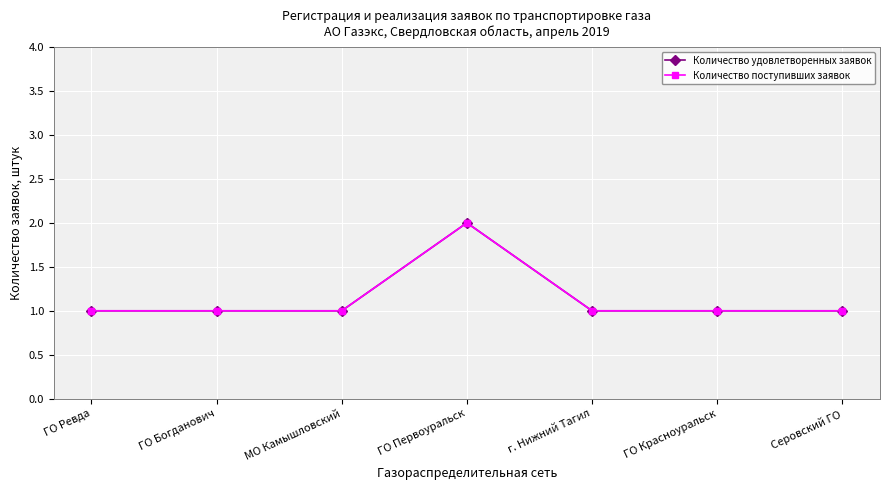

What is the label of the 5th point from the left?

г. Нижний Тагил